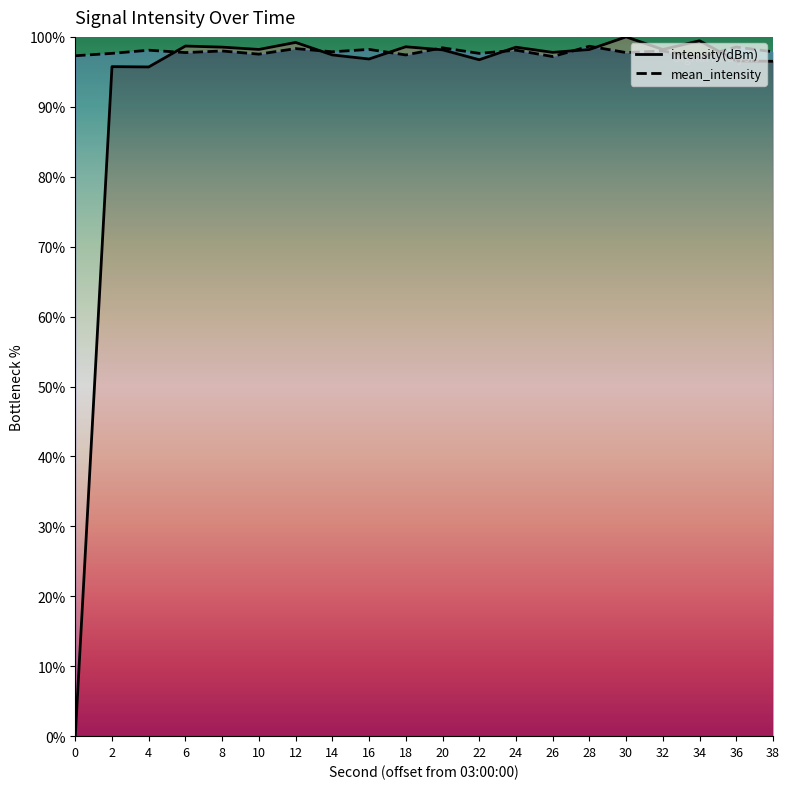

What is the difference between the highest and lowest values at 36?

2.0